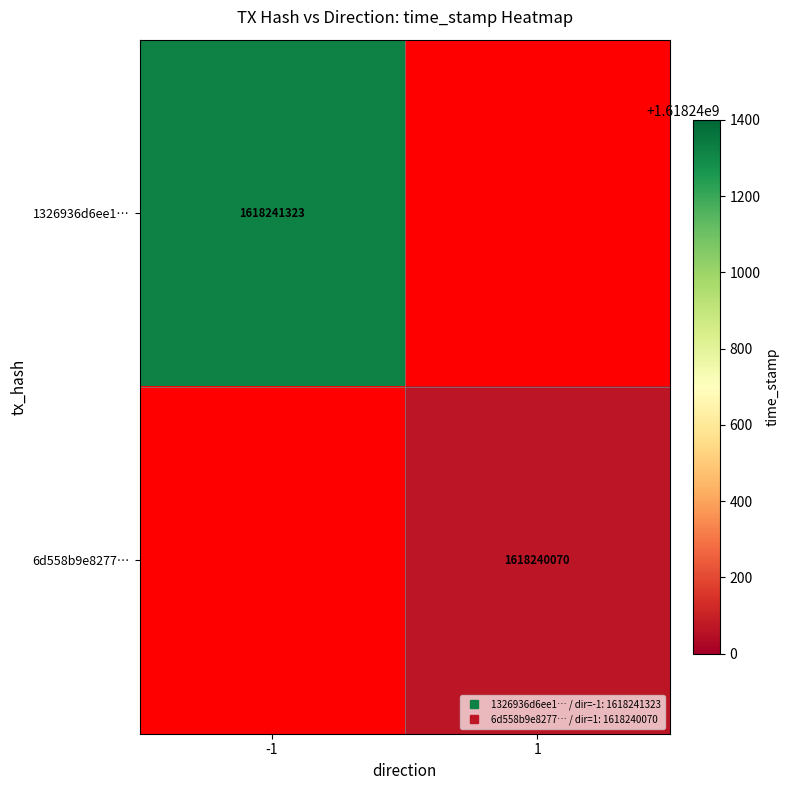

List the series in order of their peak value, lowest first.

6d558b9e8277e97b7a22d4f88e7cc92aca67128, 1326936d6ee1fe6fac8bb45bf5ffaf6b5fd92dc